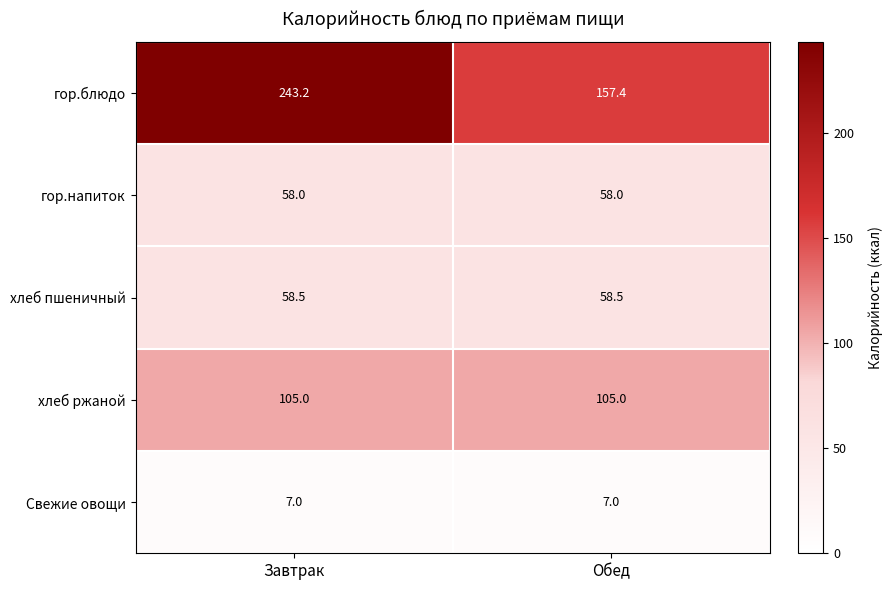

What is the sum of the гор.блюдо values at Обед and Завтрак?

400.6